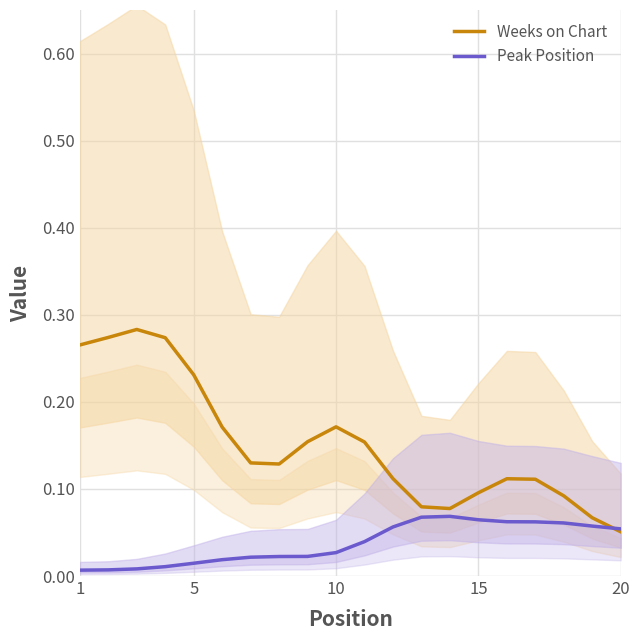

How many times do Weeks on Chart and Peak Position cross each other?

1